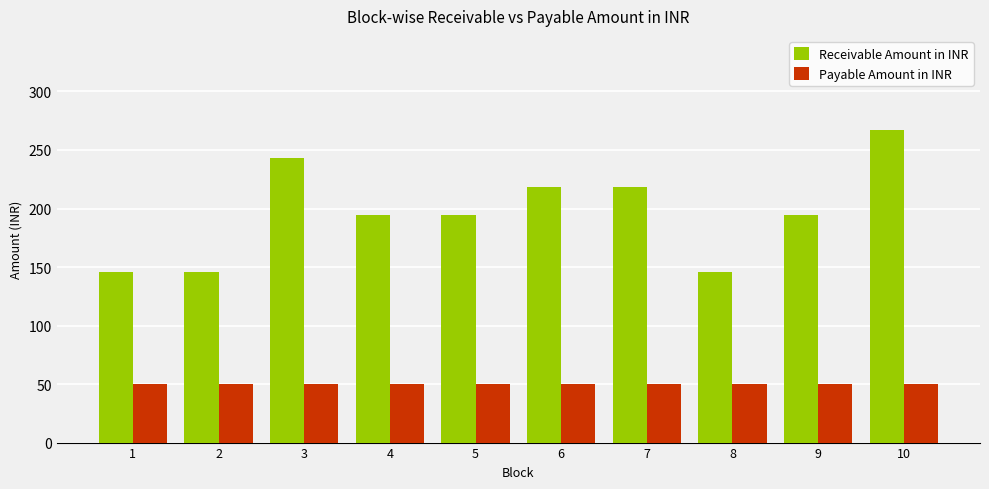

Is the value of Payable Amount in INR at 4 greater than the value of Receivable Amount in INR at 8?

No